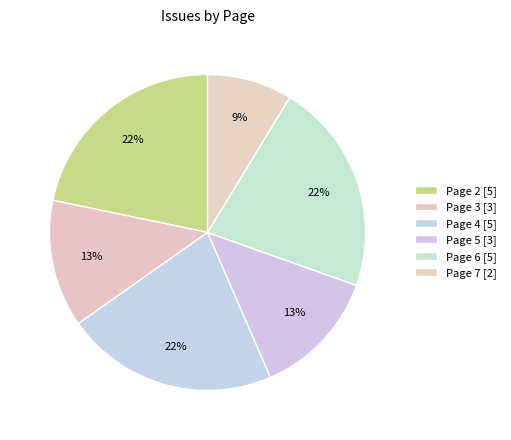

How many segments does this pie chart have?

6